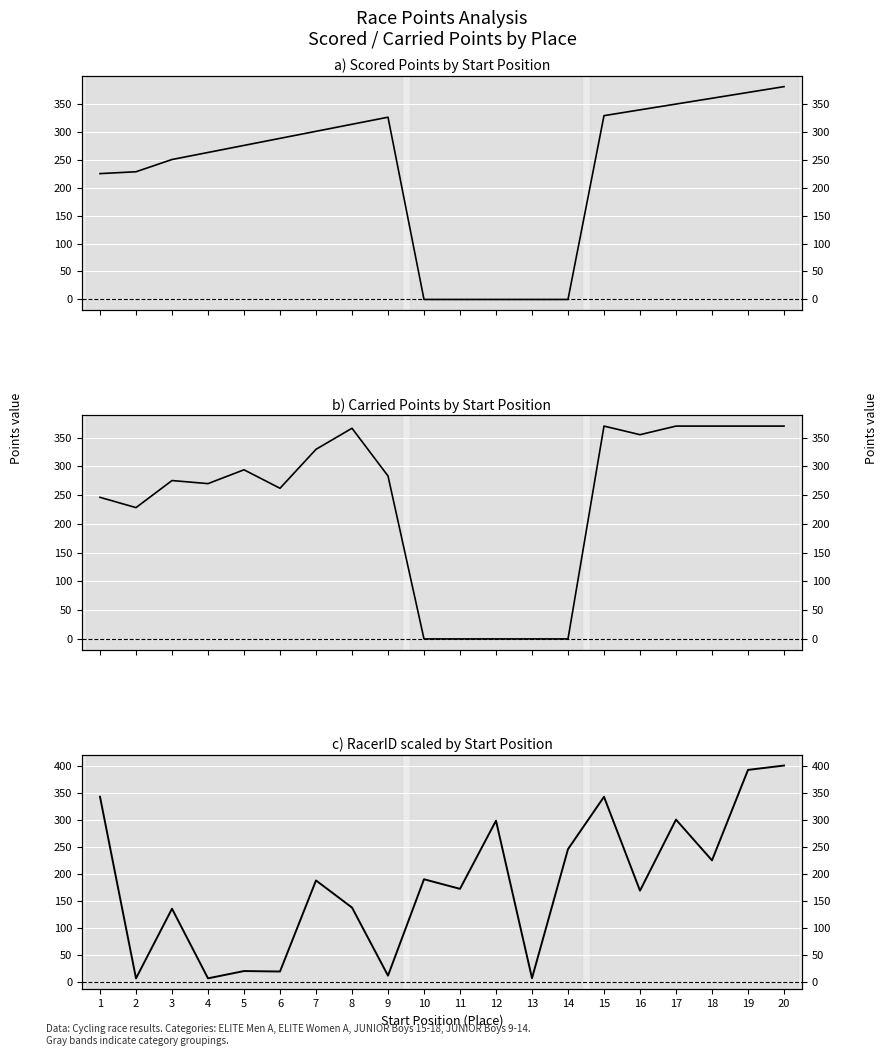

What is the difference between the maximum and minimum values in the Carried Points series?

370.0